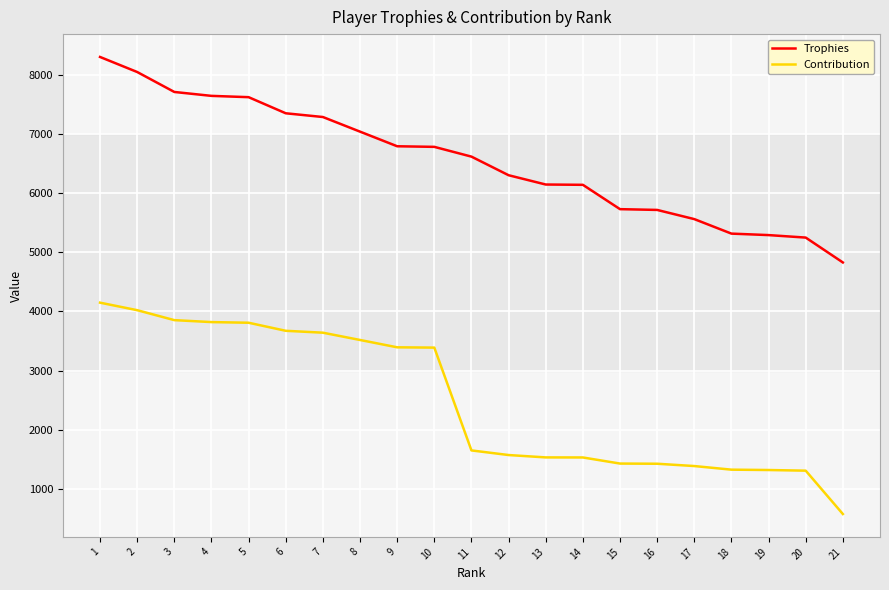

Does the chart display data point markers on the line(s)?

No